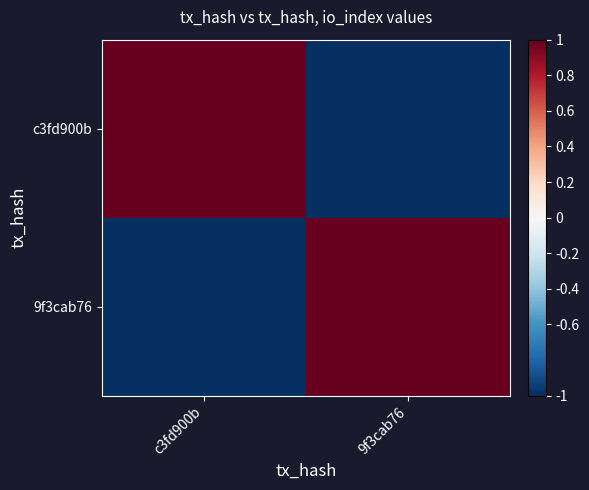

What is the greatest value displayed?

1.0